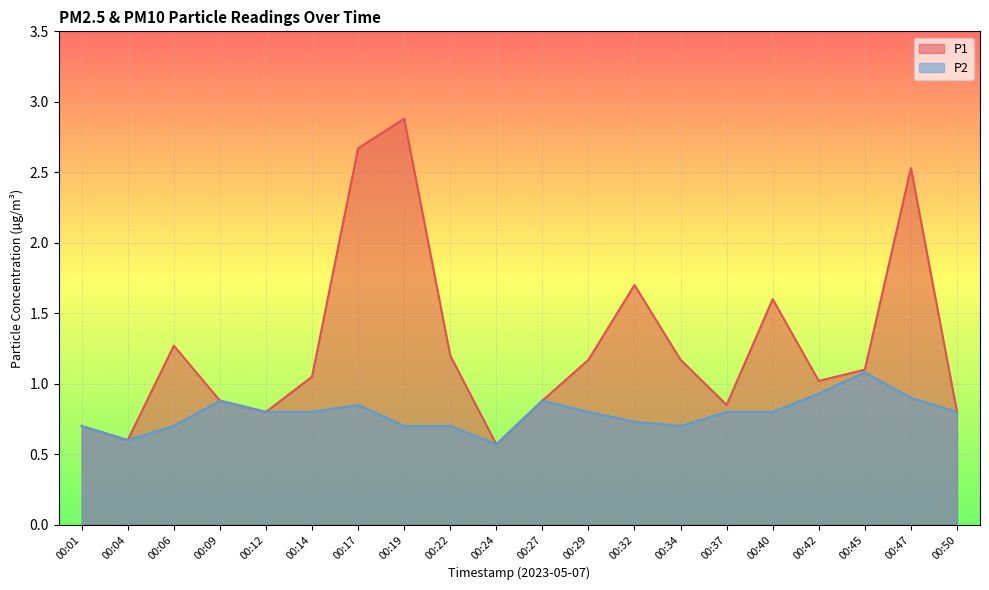

What is the sum of the P2 values at 00:37 and 00:42?

1.7